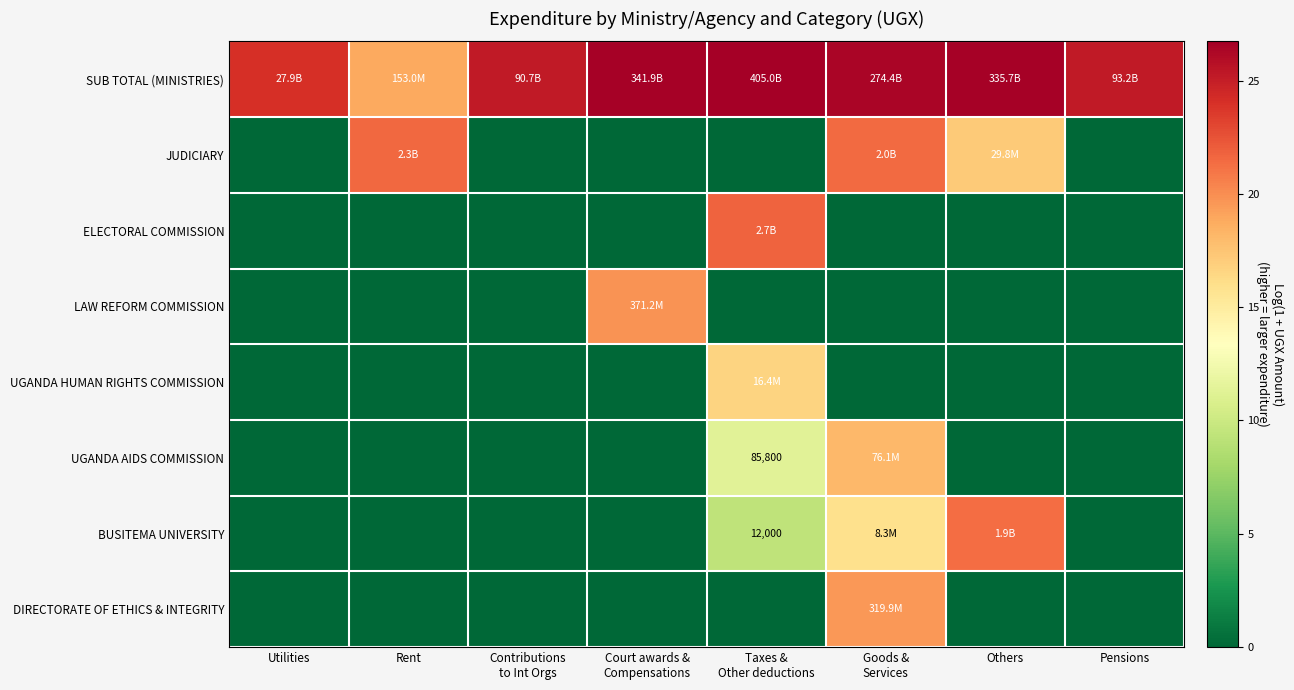

At which label is BUSITEMA UNIVERSITY closest to 10?

Taxes & Other deductions